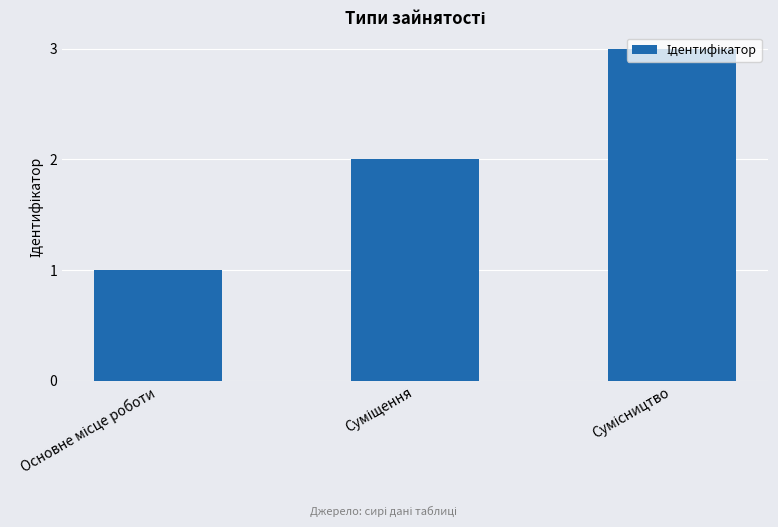

How many bars are there in total?

3